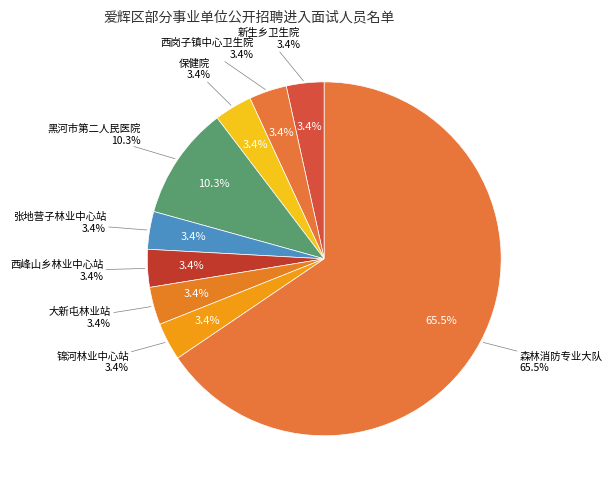

How many slices are in this pie chart?

9